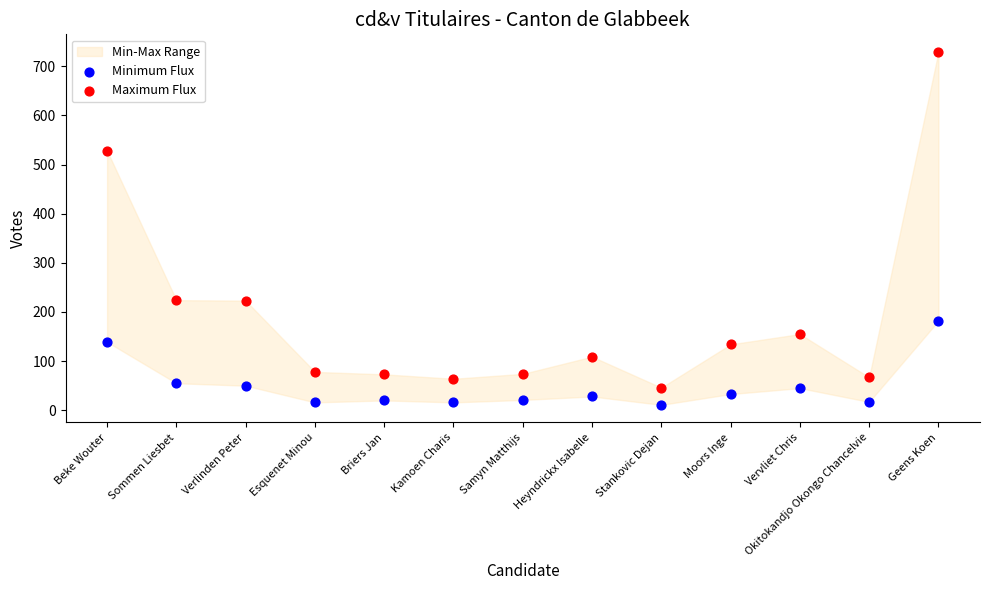

Across all data points, what is the range of Y values (max minus min)?

718